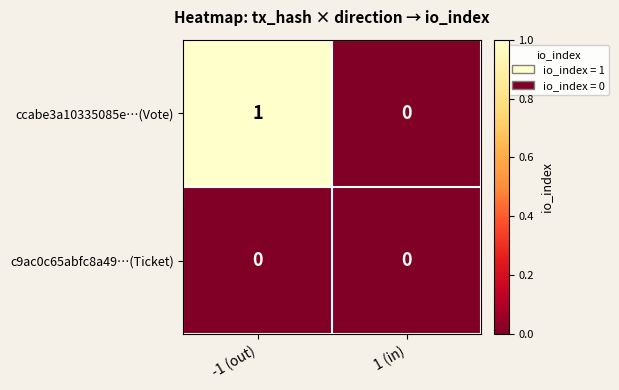

Between -1 (out) and 1 (in), which series saw the biggest shift?

ccabe3a10335085e…(Vote)